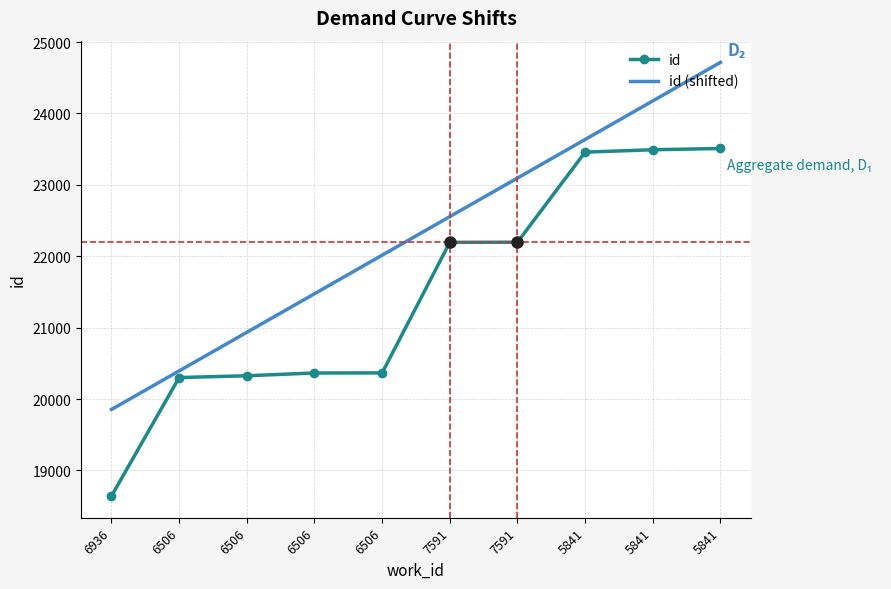

What are all the series names shown in the legend?

id, id (shifted)